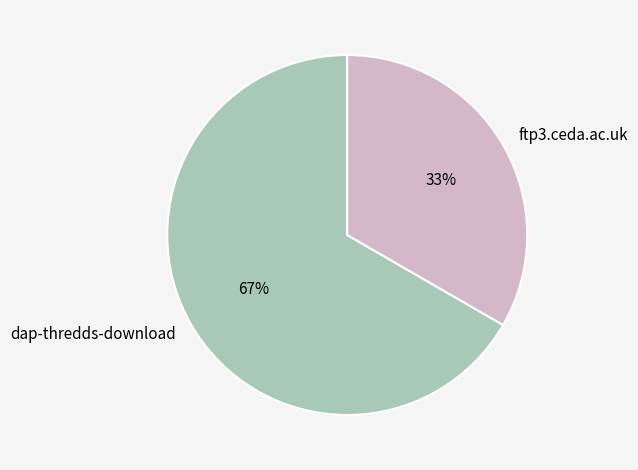

Between dap-thredds-download and ftp3.ceda.ac.uk, which is larger?

dap-thredds-download